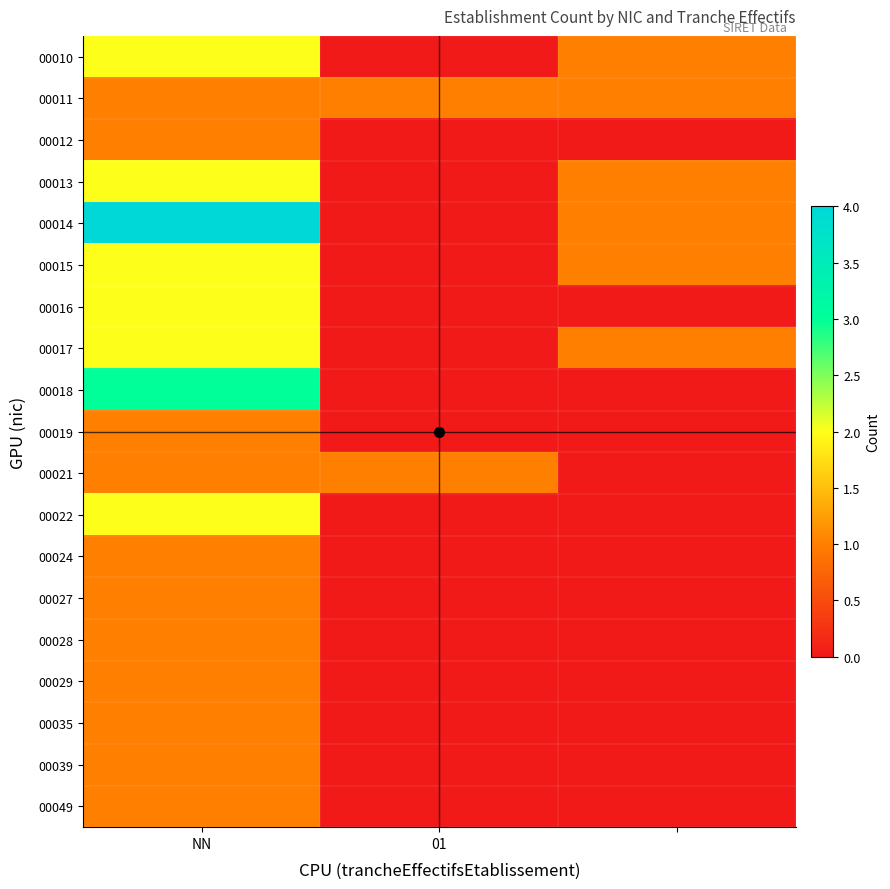

Rank the series by their maximum value, from highest to lowest.

00014, 00018, 00010, 00013, 00015, 00016, 00017, 00022, 00011, 00012, 00019, 00021, 00024, 00027, 00028, 00029, 00035, 00039, 00049